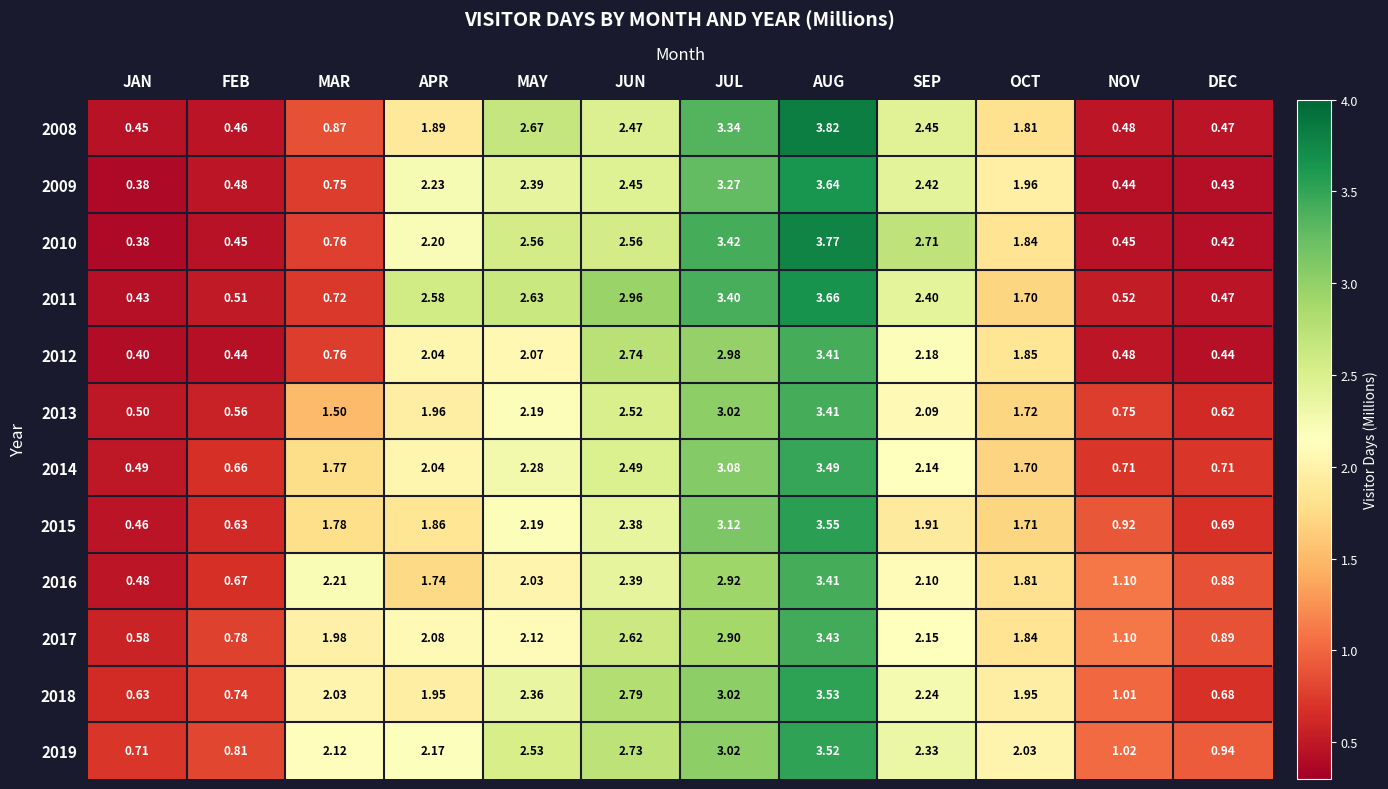

Is the value of 2012 at JUN greater than the value of 2015 at OCT?

Yes